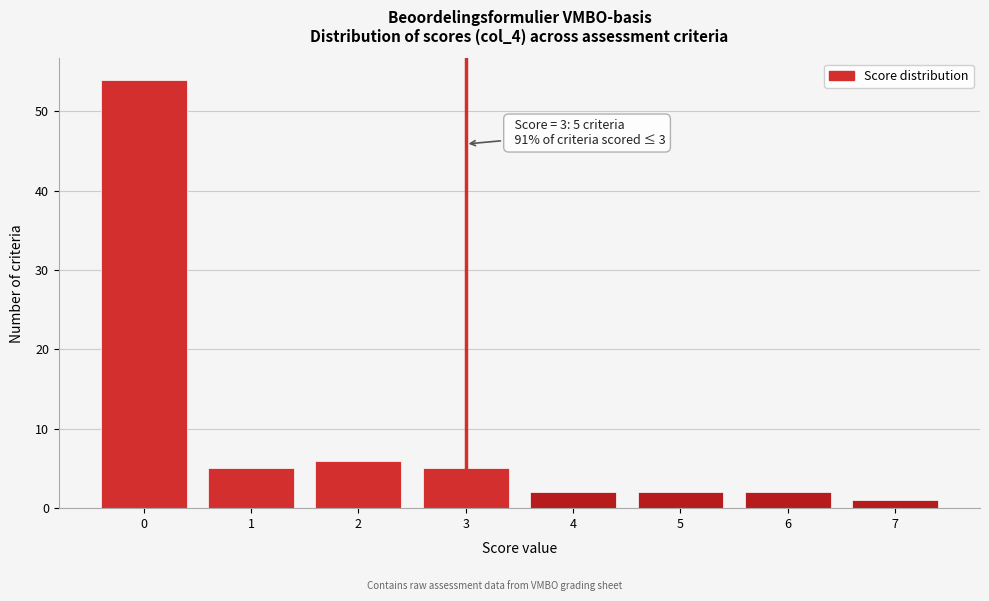

Reading right to left, transcribe all the data shown in this chart.

1	2	2	2	5	6	5	54